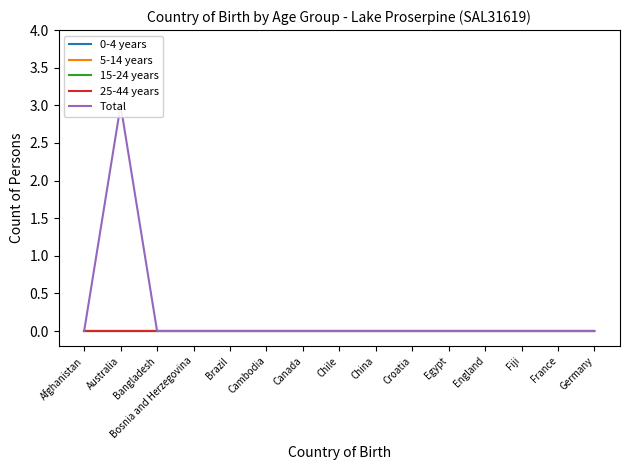

What is the maximum value shown in the chart?

3